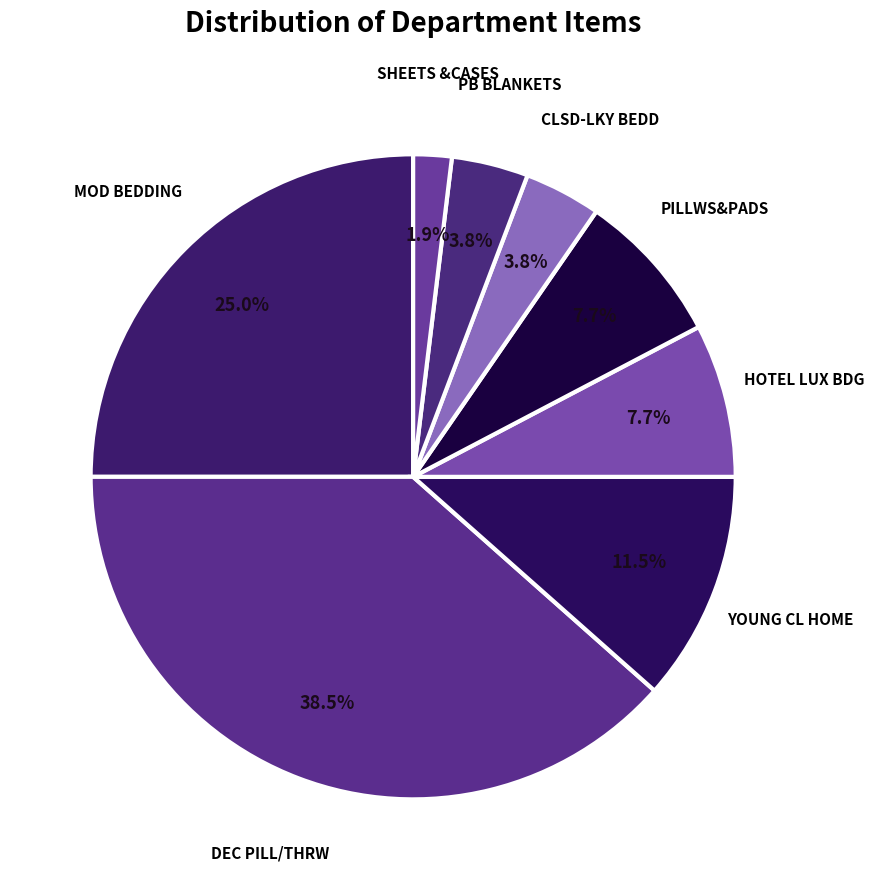

To the nearest percent, what percentage of the pie is HOTEL LUX BDG?

8%